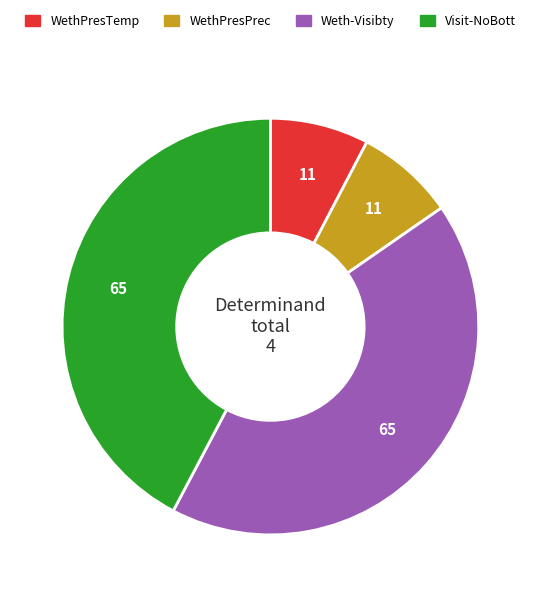

Is the sum of WethPresTemp and WethPresPrec greater than half?

No